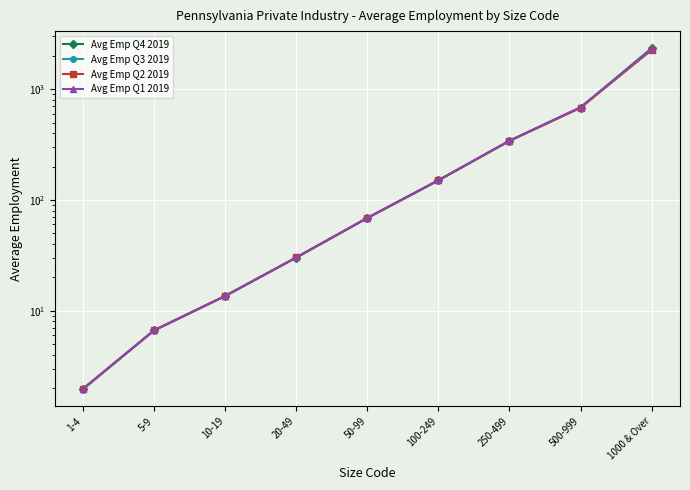

What is the difference between the second highest and minimum values in the Avg Emp Q1 2019 series?

685.5